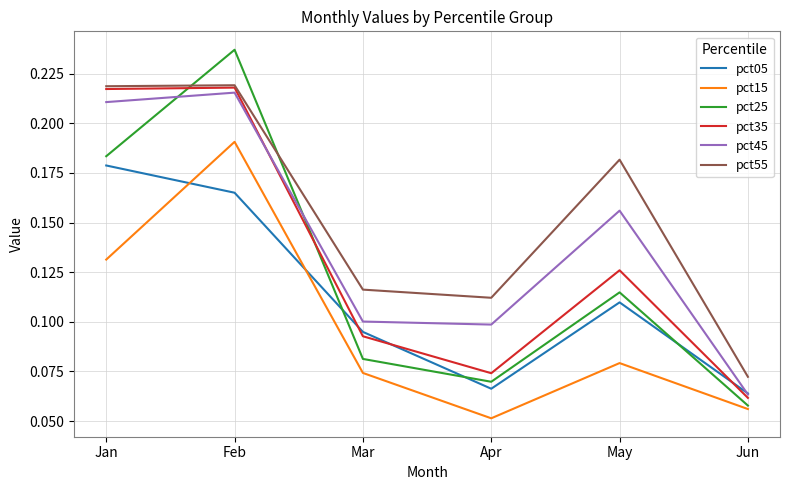

At which category does pct25 reach its first local peak?

Feb